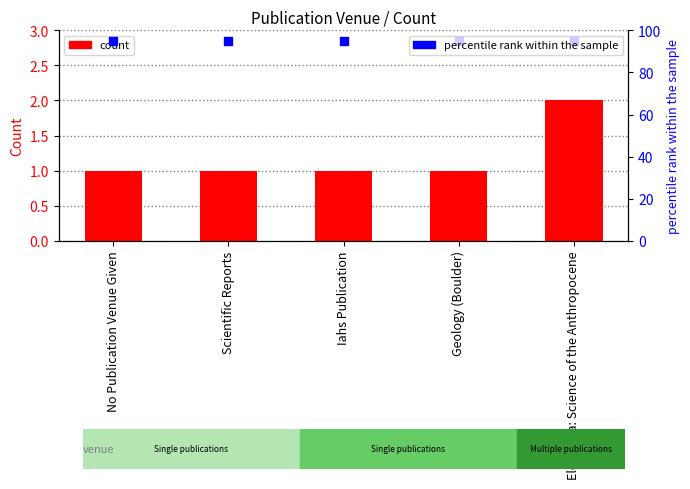

What is the total value across all series at Iahs Publication?

96